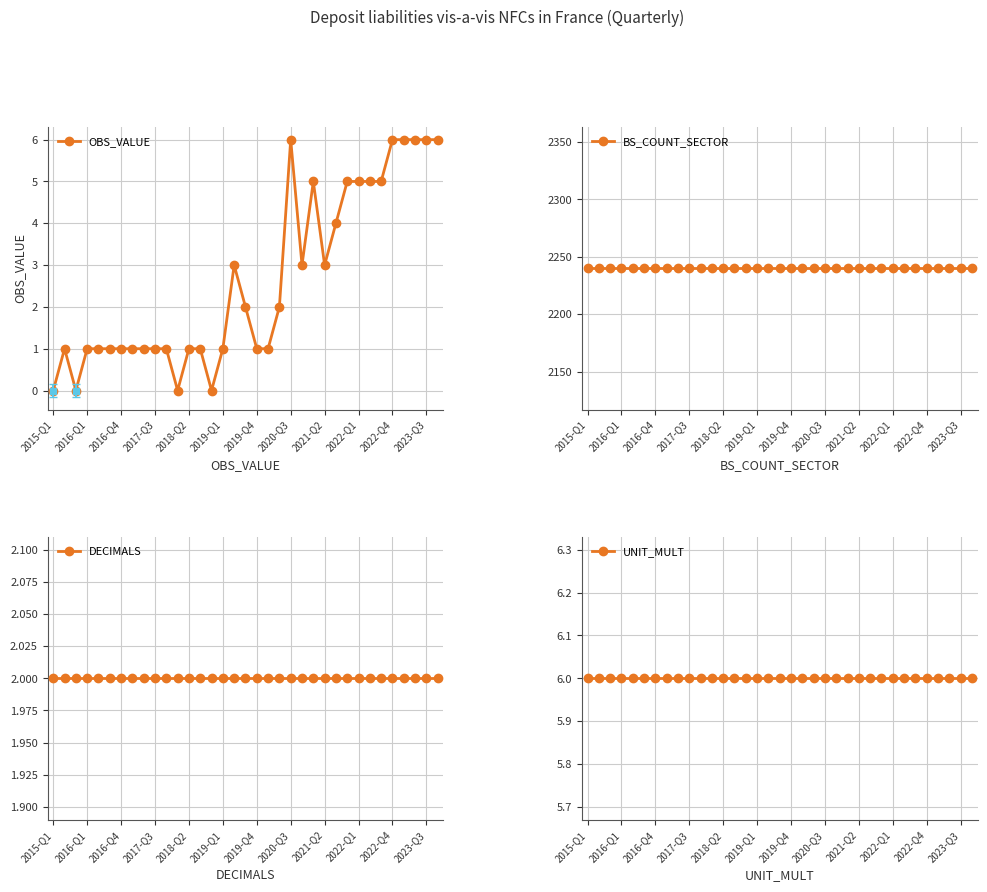

List the series in order of their peak value, highest first.

BS_COUNT_SECTOR, OBS_VALUE, UNIT_MULT, DECIMALS